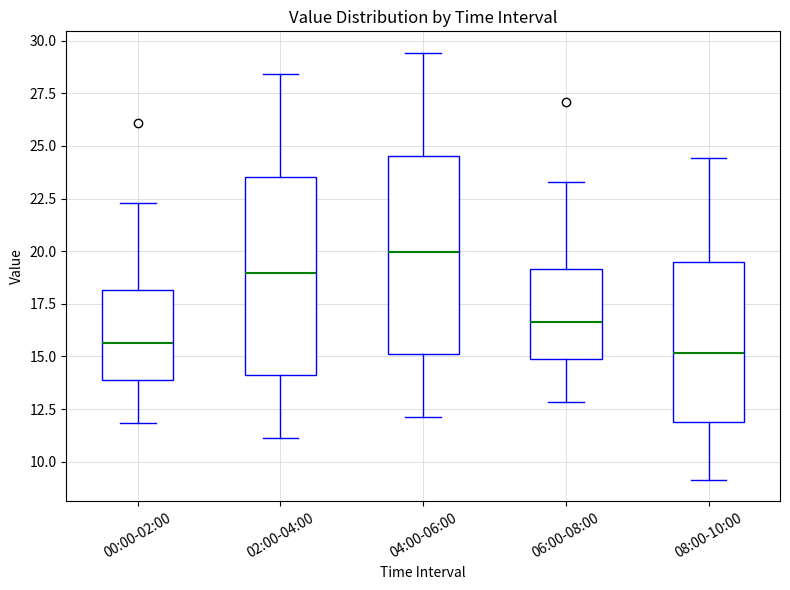

Which box has the highest median line?

04:00-06:00